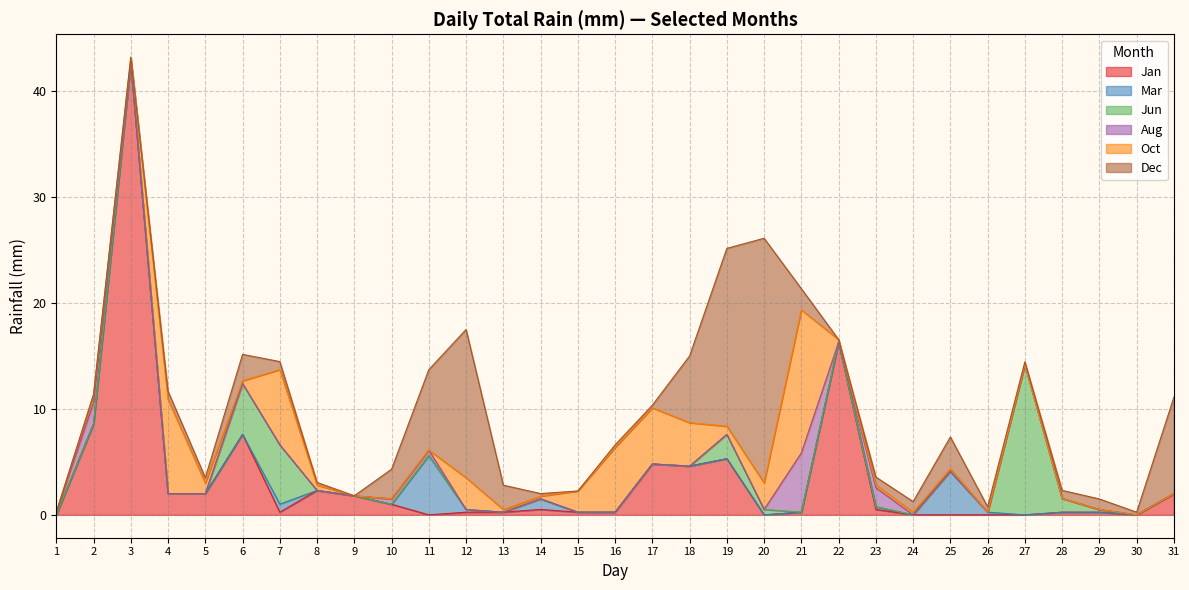

How many interior local peaks does the Oct series have?

6